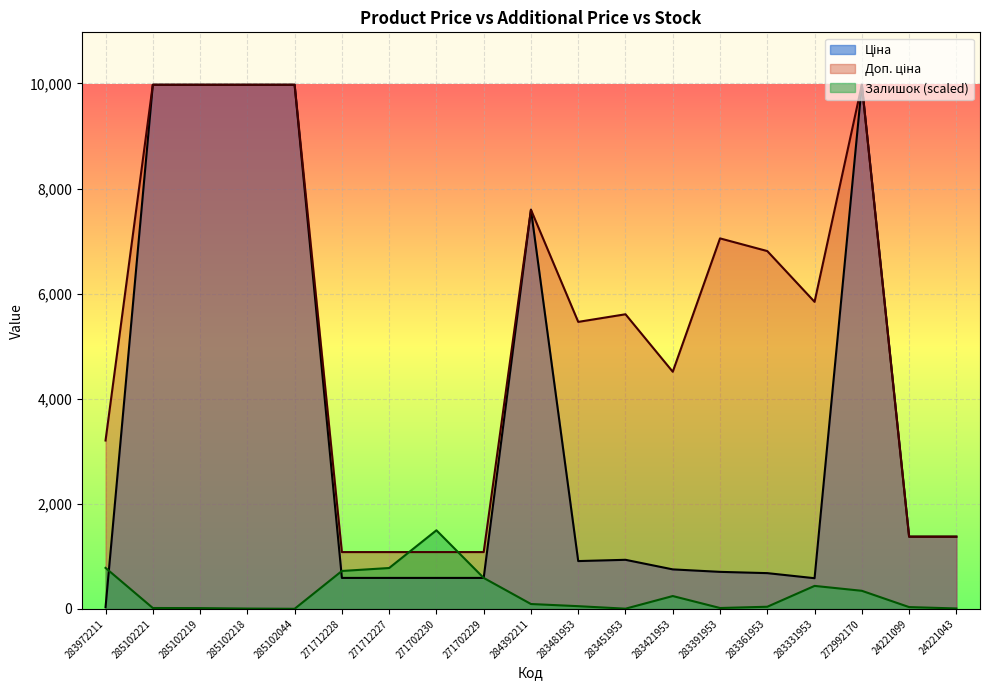

Is it true that Ціна equals 149.0 at 271712228?

False